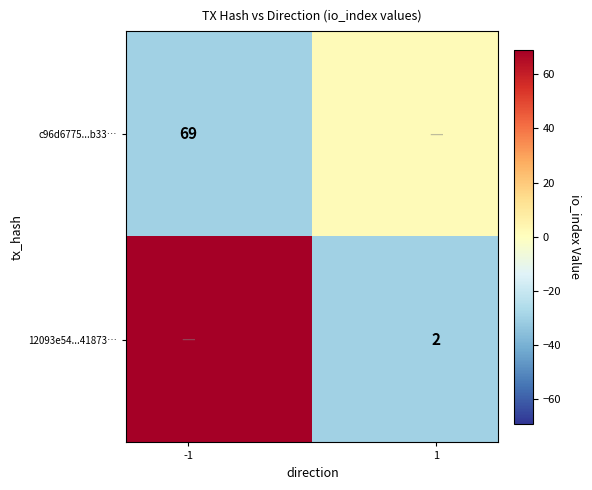

What is the sum of all c96d6775...b33… values?

-28